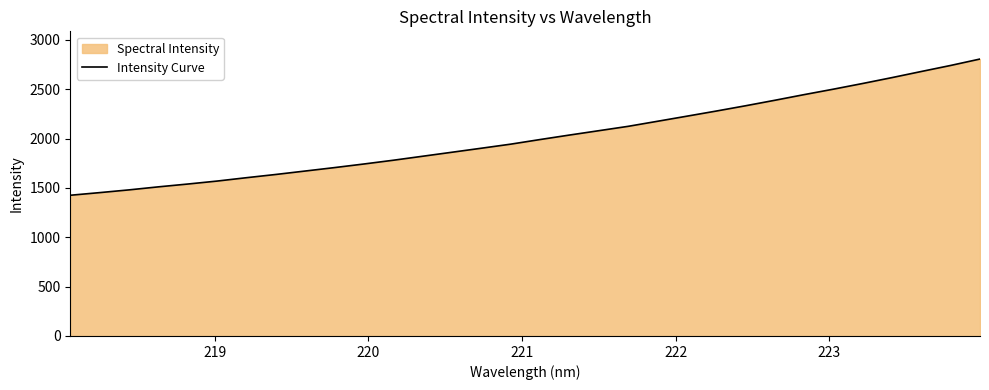

What is the greatest value displayed?

2806.5